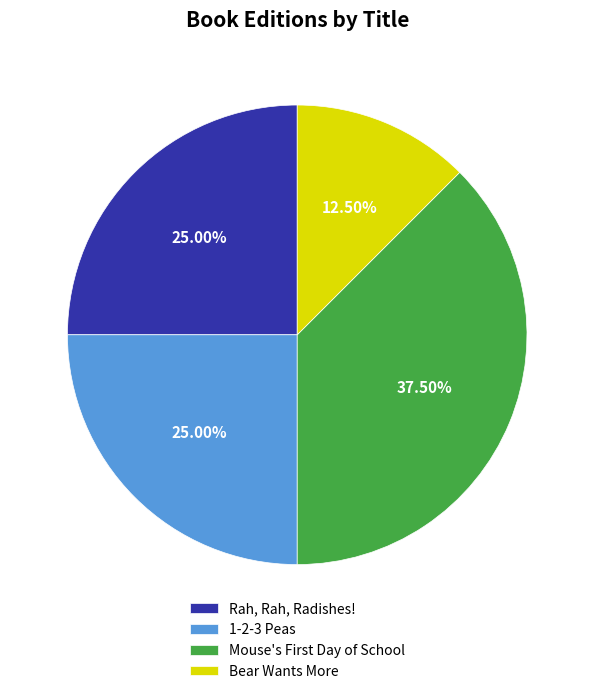

Combined, what portion of the pie is 1-2-3 Peas and Rah, Rah, Radishes!?

50.0%